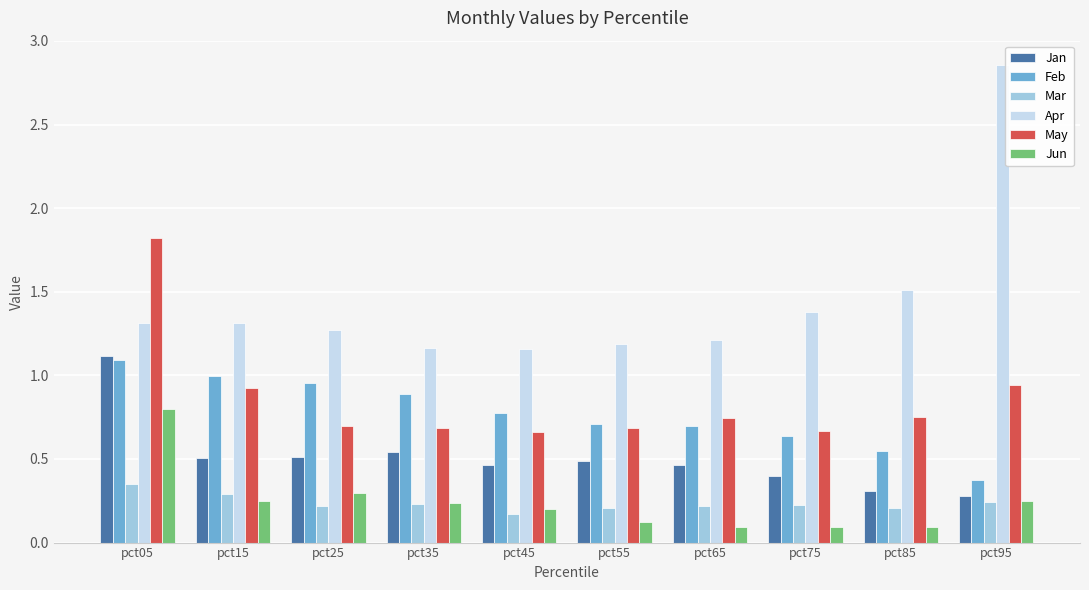

Are the bars grouped side by side (vs. stacked)?

Yes